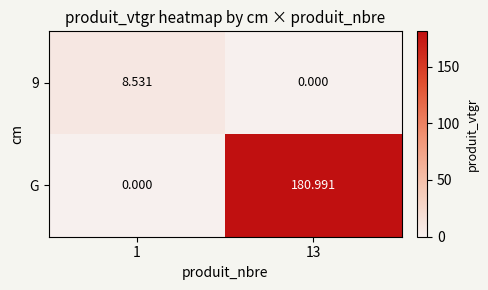

Which series has the largest range (max minus min)?

G